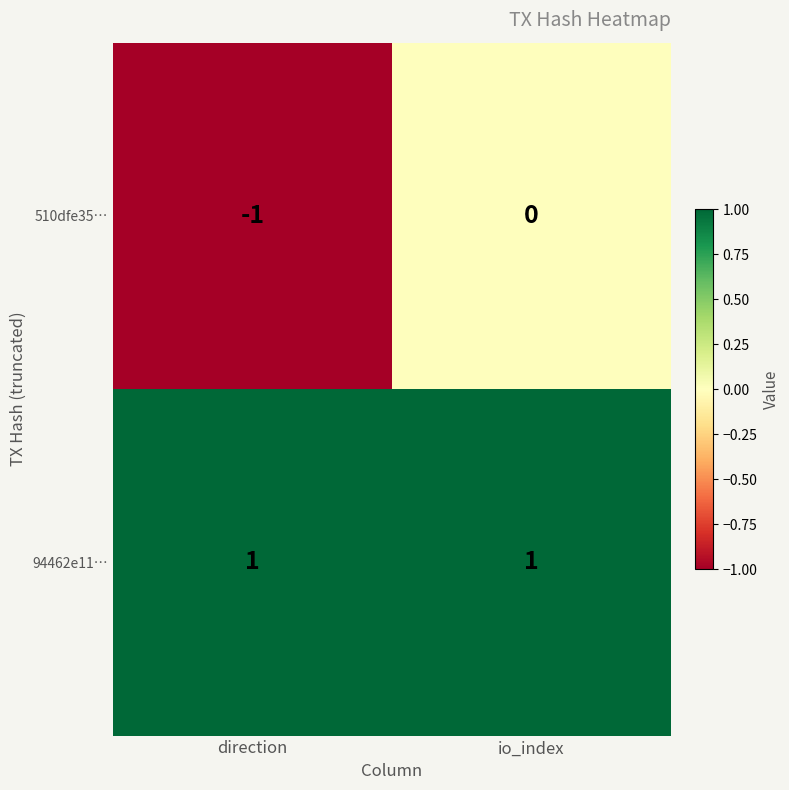

Which series has the largest total across all categories?

94462e11…